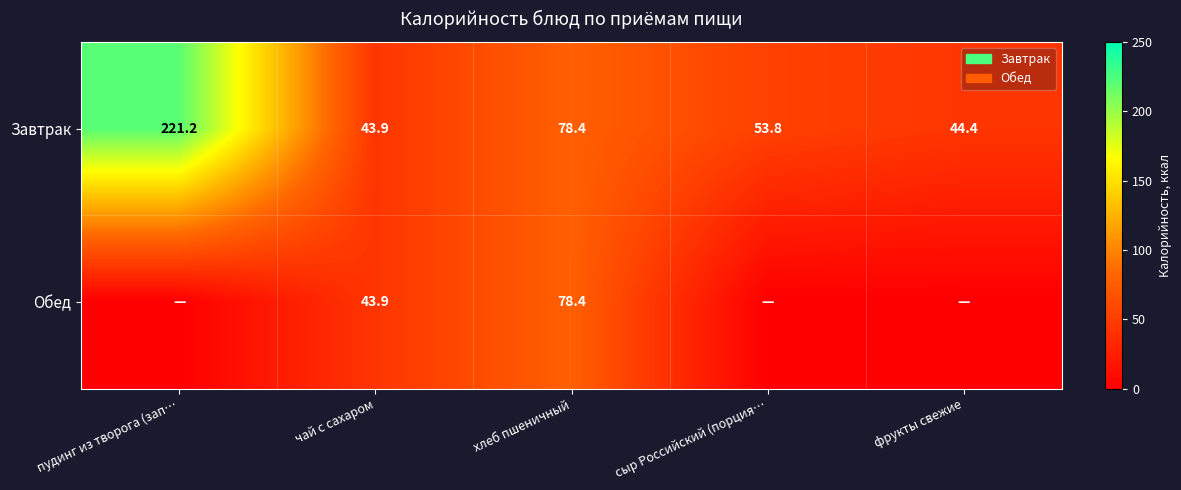

How many distinct data groups are displayed?

2